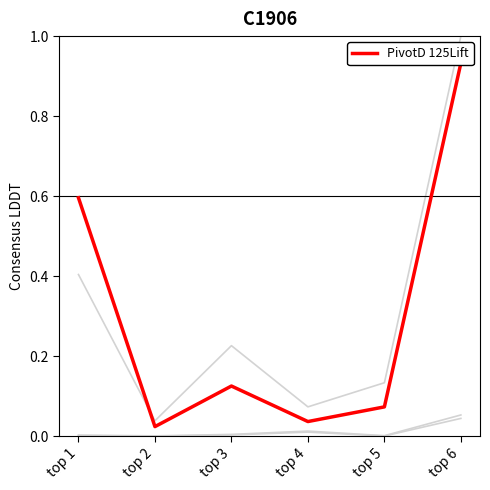

True or false: PivotD 125Lift and Cart 100bu intersect in this chart.

False